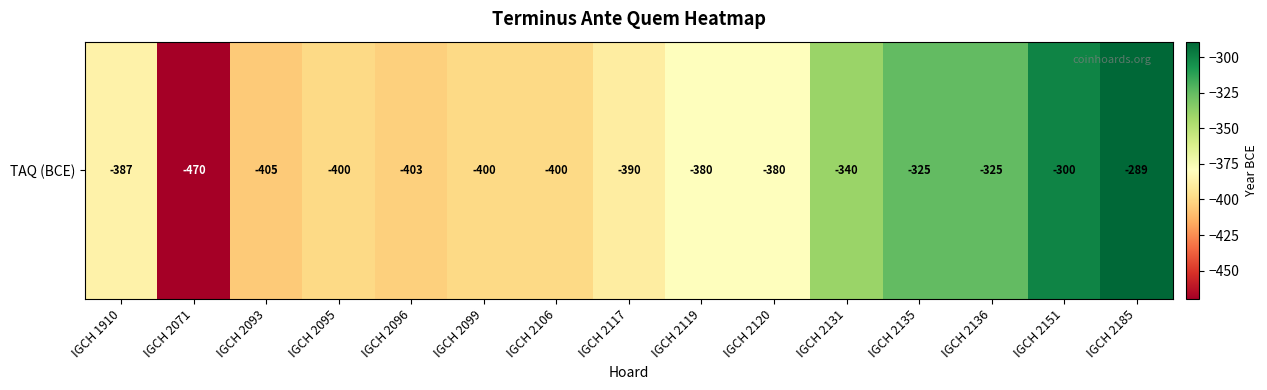

How many categories are shown in the chart?

15